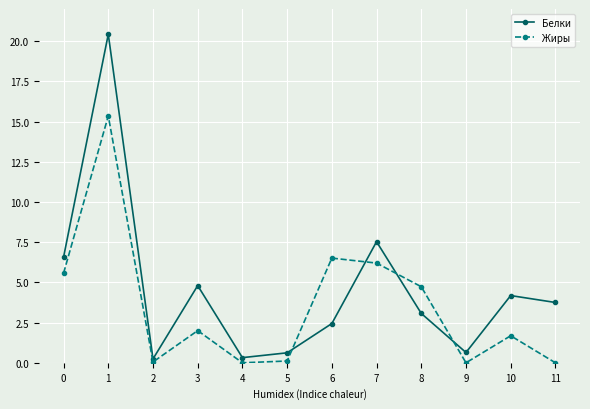

In Белки, how many points are lower than both neighbors (excluding endpoints)?

3